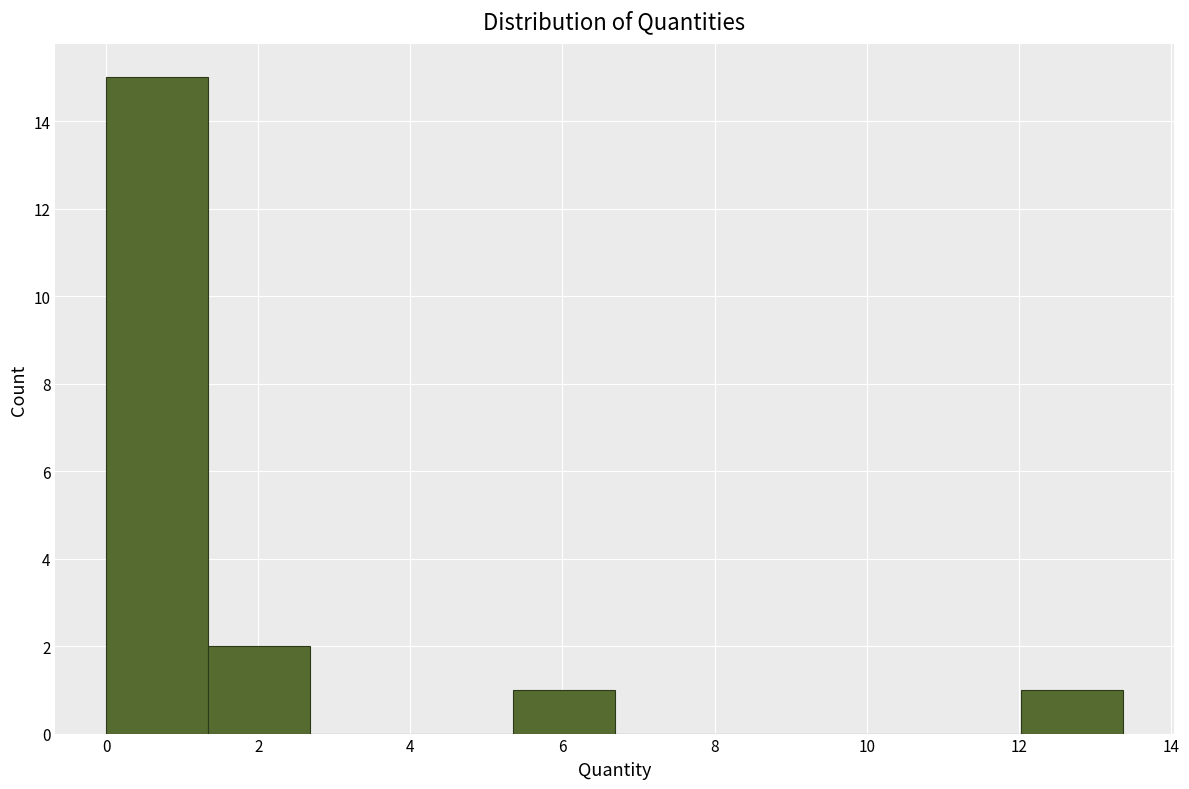

What is the height of the bar covering 0.0 to 1.4 on the x-axis? Neither the bar edges nor the heights are printed on the chart, so give them approximately, as read against the axes.

15